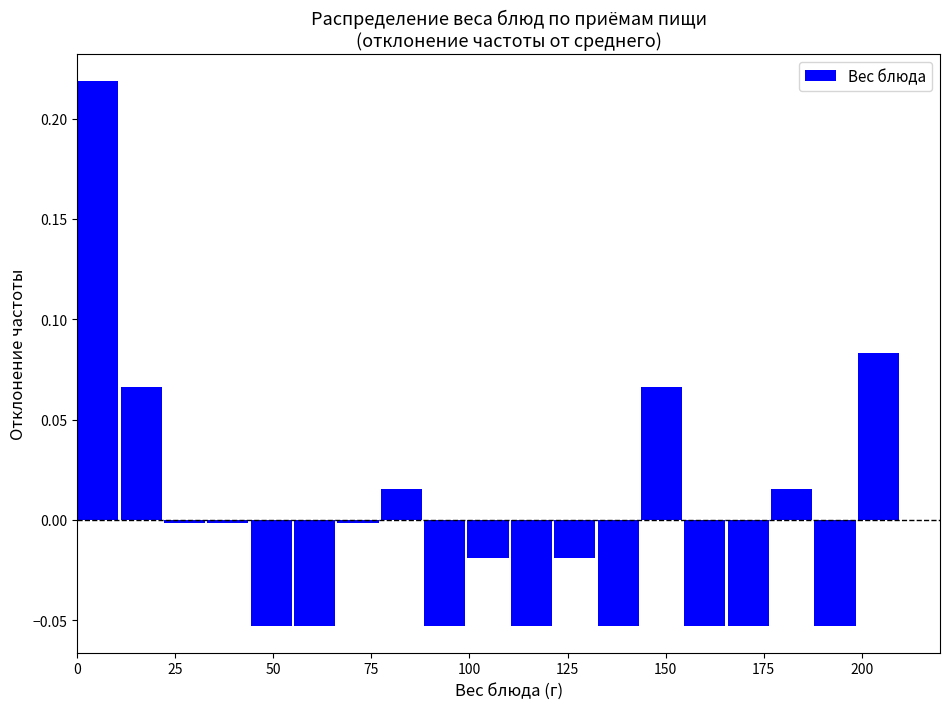

Read against the x-axis, roughly where is the centre of the tallest bar?

5